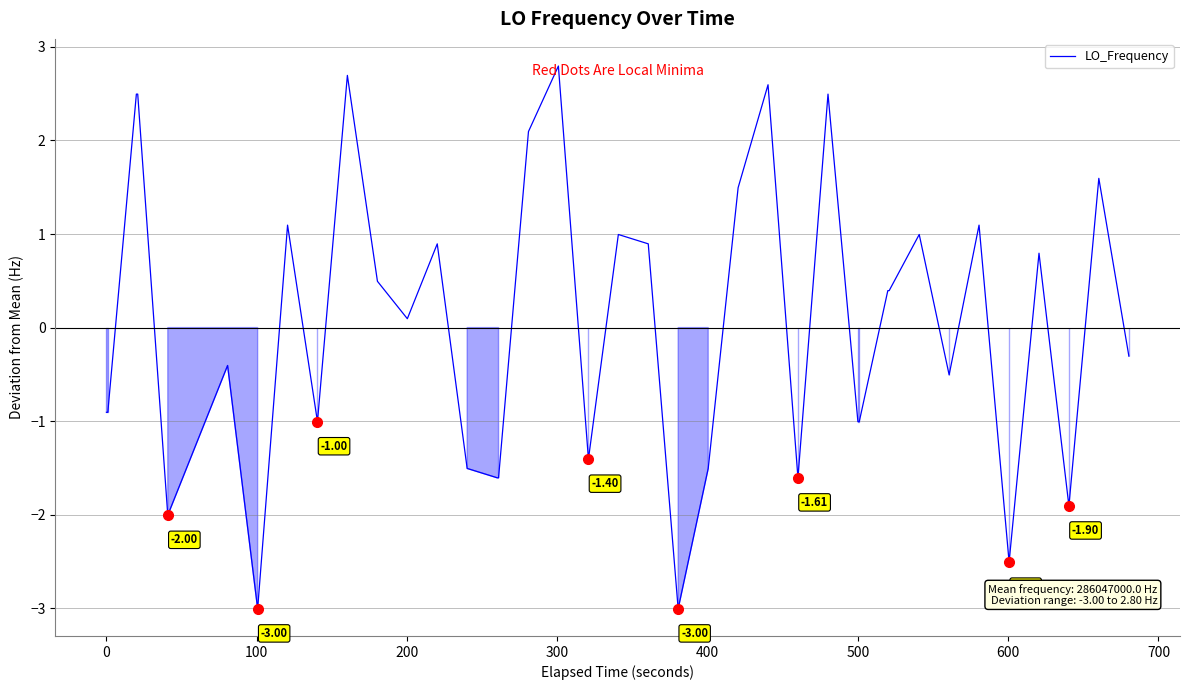

What is the difference between the maximum and minimum values?

5.8